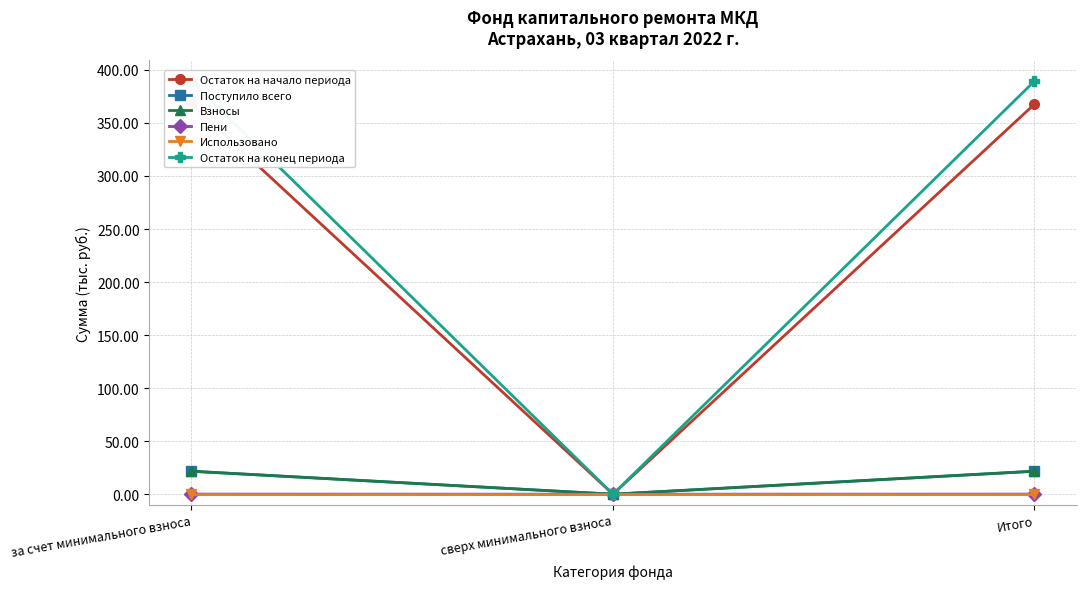

Does the chart have visible grid lines?

Yes